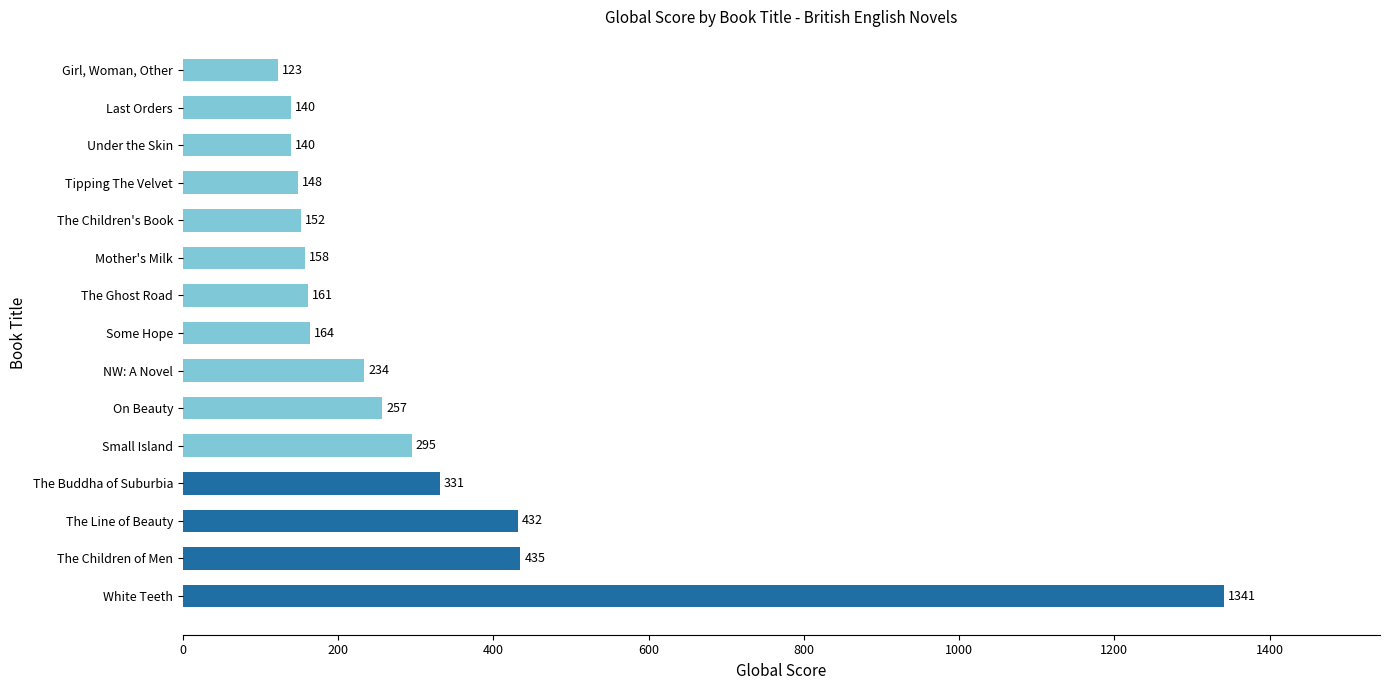

What is the ratio of the value at The Ghost Road to the value at NW: A Novel?

0.7